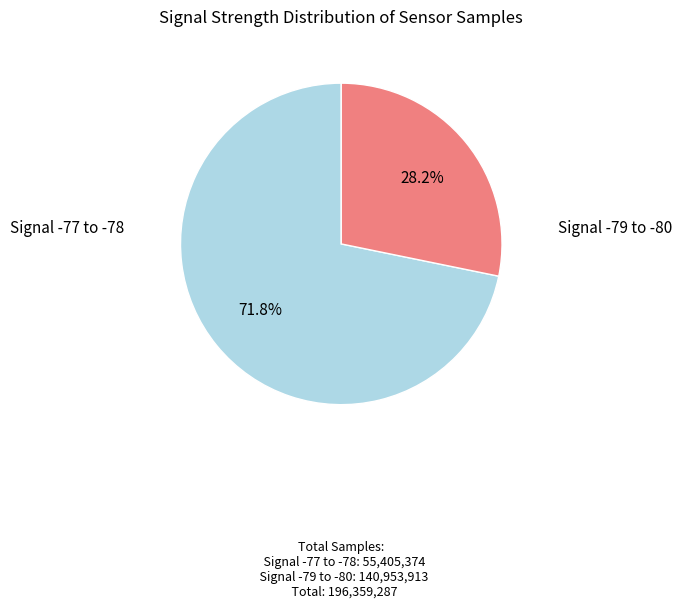

Is there a majority slice in this chart?

Yes